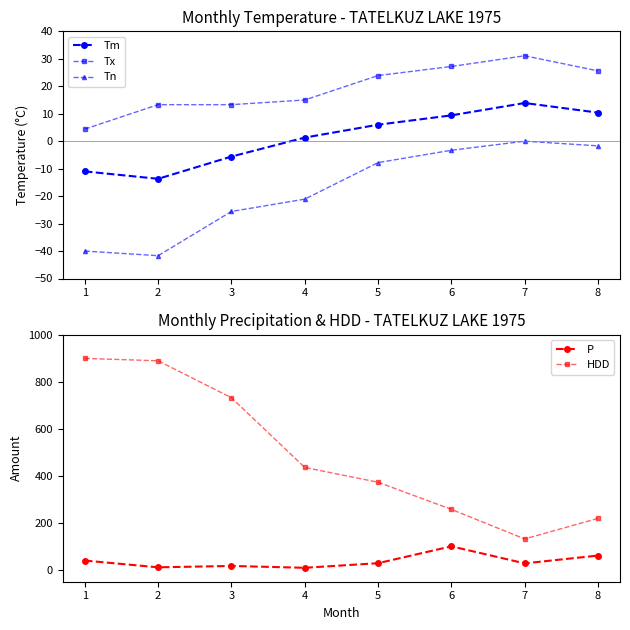

True or false: Tx and Tm intersect in this chart.

False